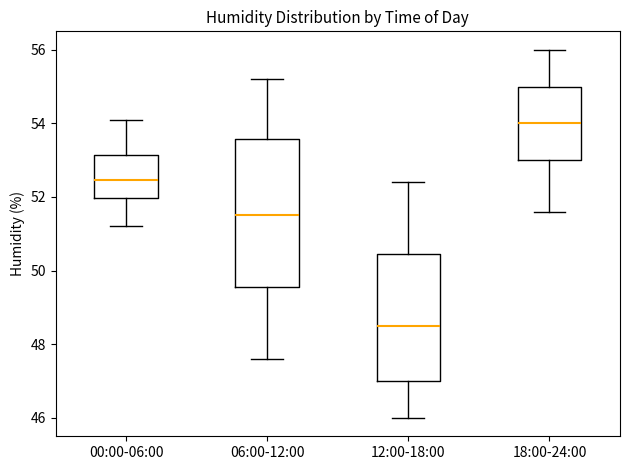

Reading left to right, read every box against the y-axis: the position of its median line, the range the box covers, and the ends of its whiskers. The values are not printed on the chart, so give them approximately, as read against the axis.

00:00-06:00: median 52.4, box 52.0 to 53.2, whiskers 51.2 to 54.2
06:00-12:00: median 51.6, box 49.6 to 53.6, whiskers 47.6 to 55.2
12:00-18:00: median 48.6, box 47.0 to 50.4, whiskers 46.0 to 52.4
18:00-24:00: median 54.0, box 53.0 to 55.0, whiskers 51.6 to 56.0